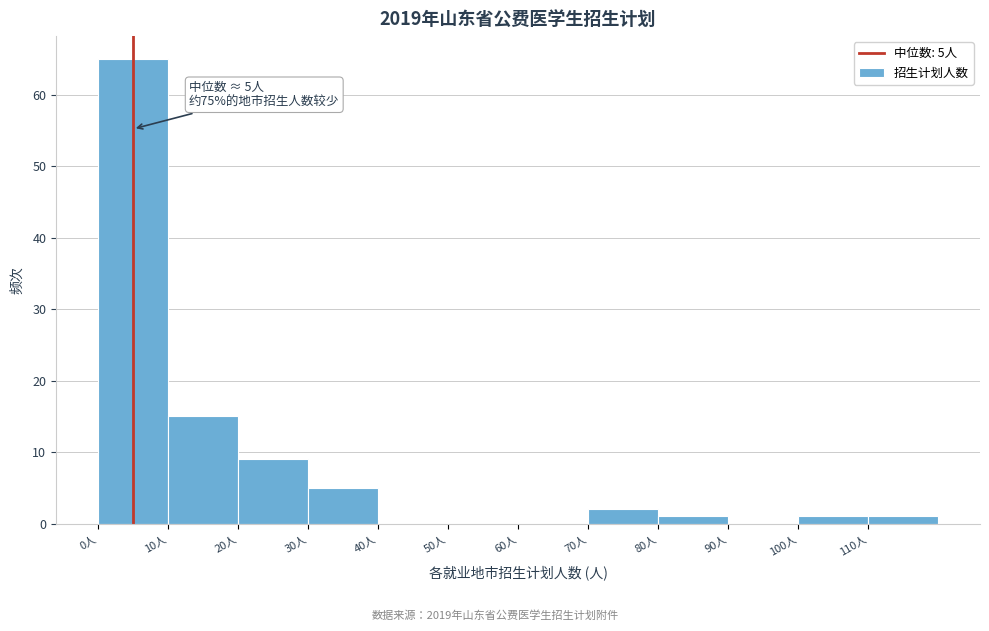

Over which range of the x-axis is the bar tallest?

0 to 10